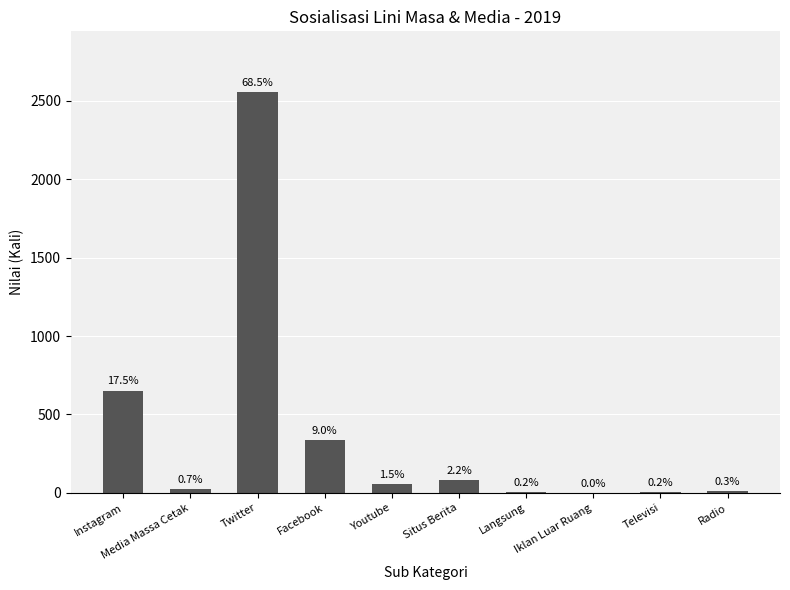

What is the change in value from Twitter to Radio?

-2548